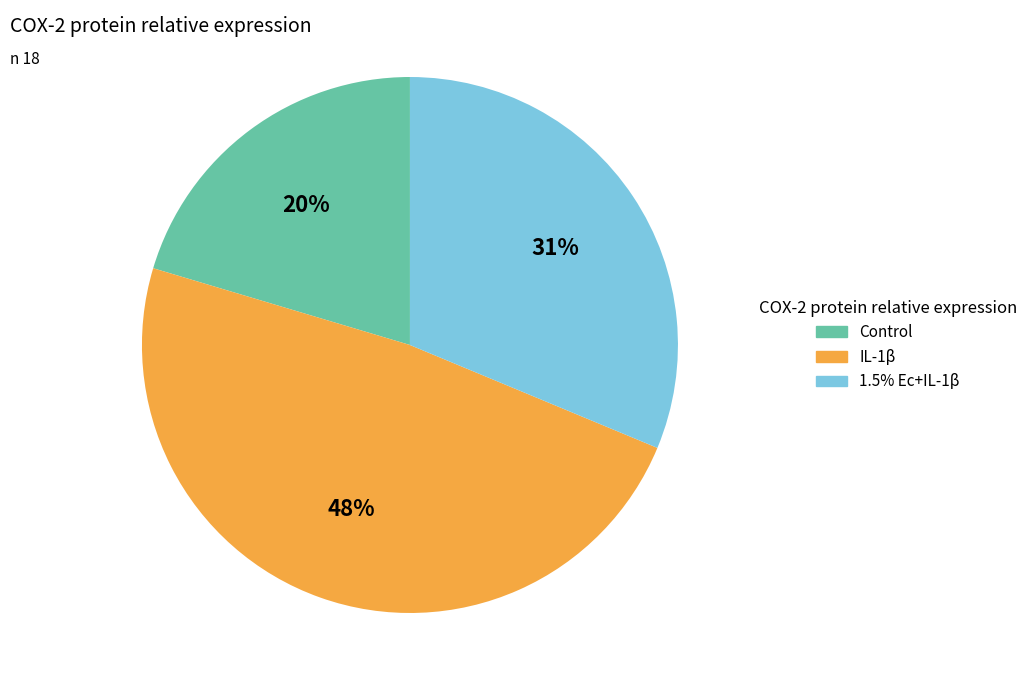

How many slices are in this pie chart?

3